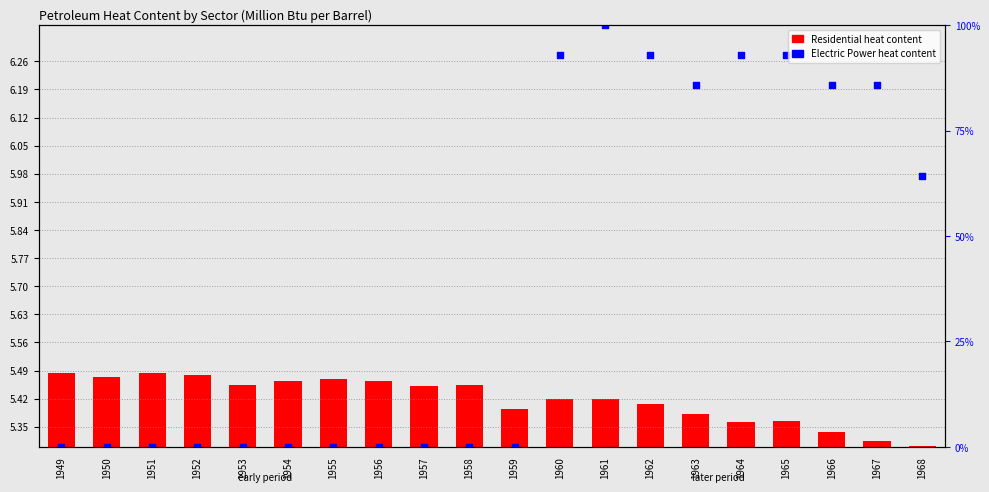

What are all the series names shown in the legend?

Residential heat content, Electric Power heat content